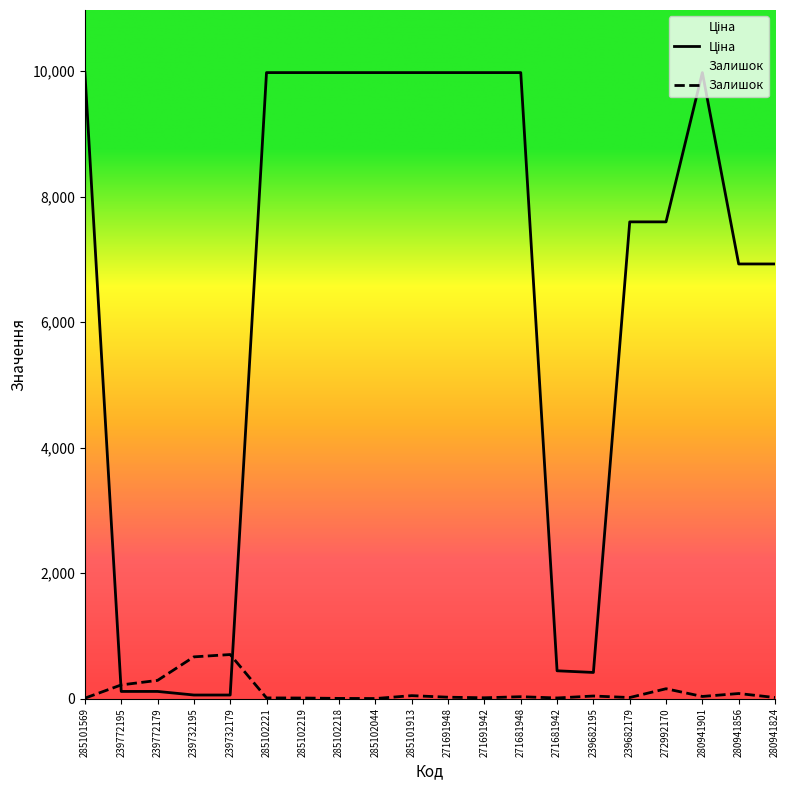

Which category has the lowest value across all series?

285102044